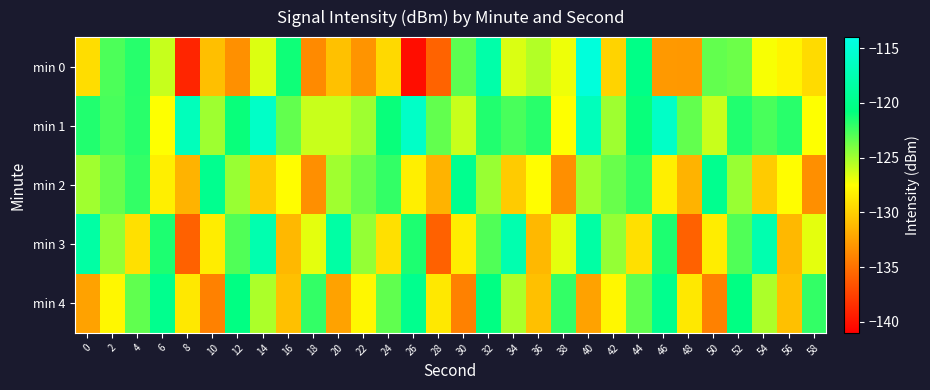

Rank the series at 2 from lowest to highest value.

min 4, min 3, min 2, min 0, min 1